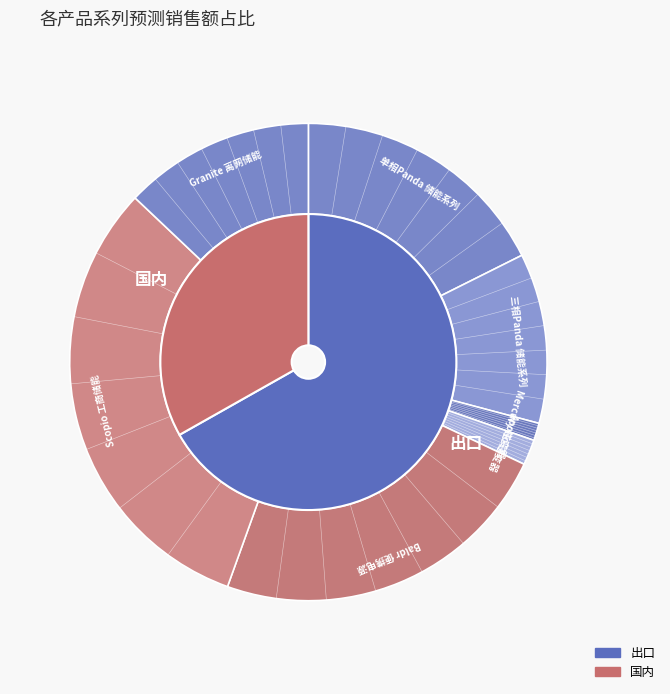

Does 户外工商业储能Scopio系列 account for over 50% of the chart?

No